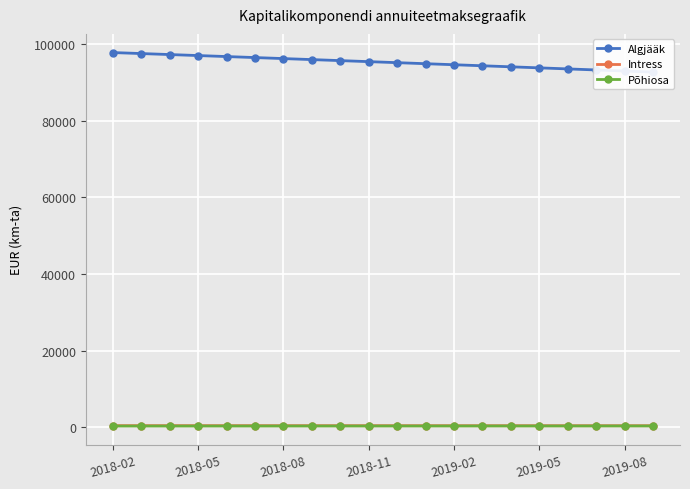

What are all the series names shown in the legend?

Algjääk, Intress, Põhiosa